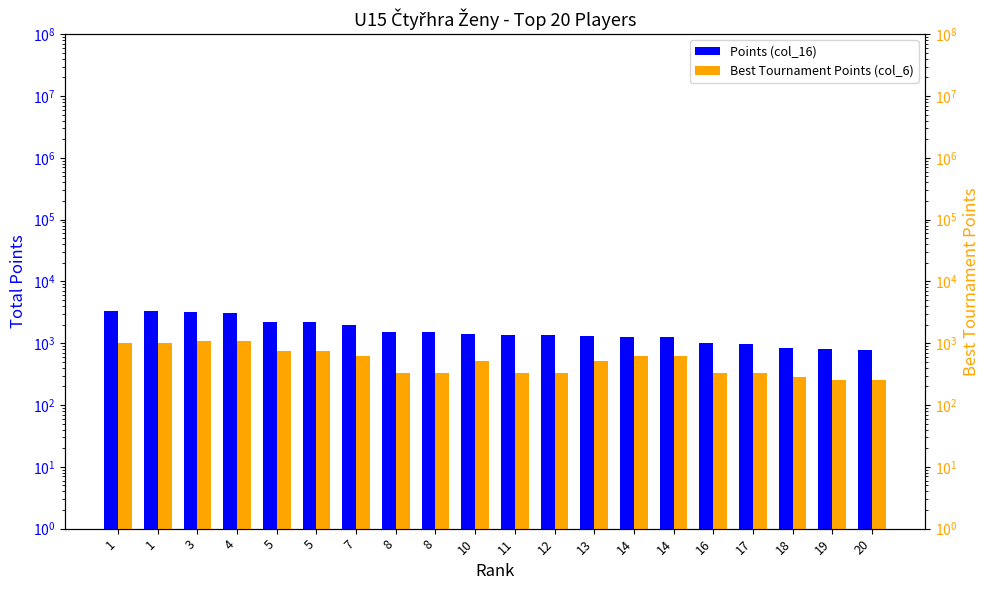

Between 5 and 10, which series saw the biggest shift?

Points (col_16)